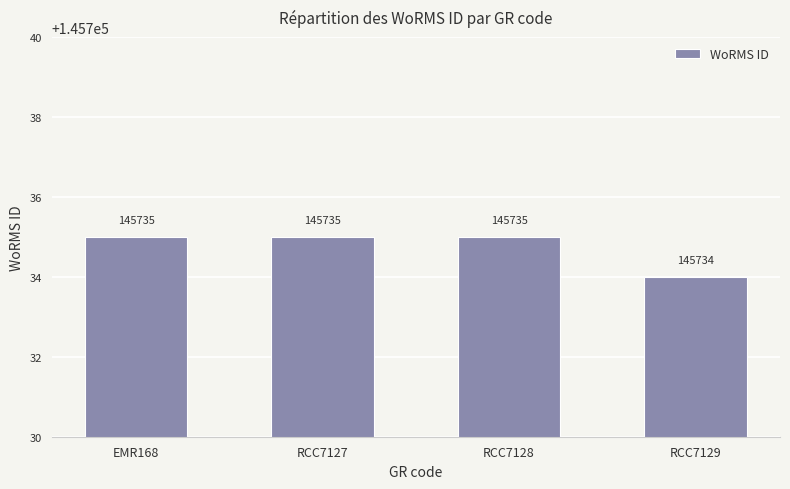

Between RCC7129 and EMR168, which is larger?

EMR168